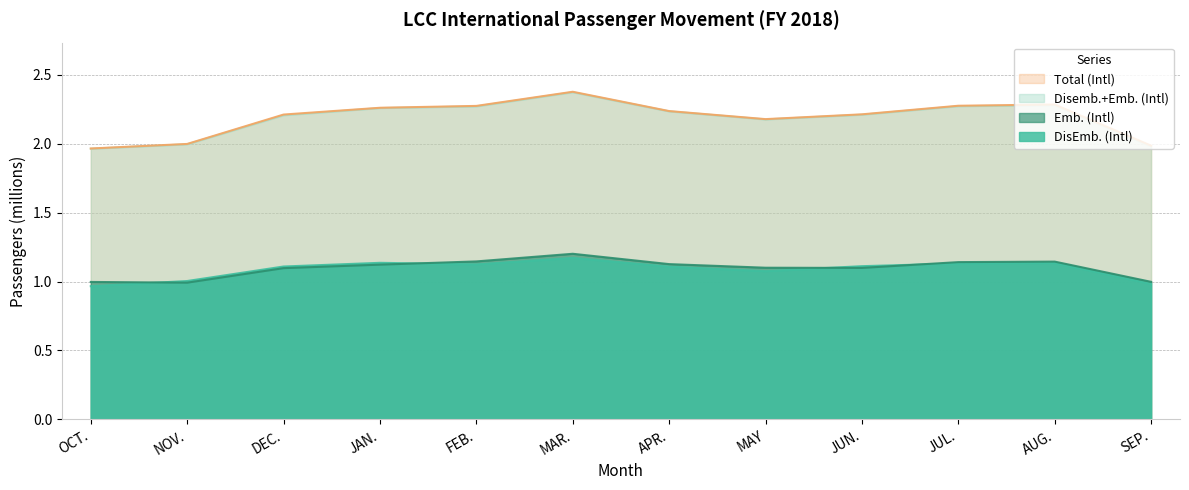

At which category is the sum across all series the highest?

MAR.